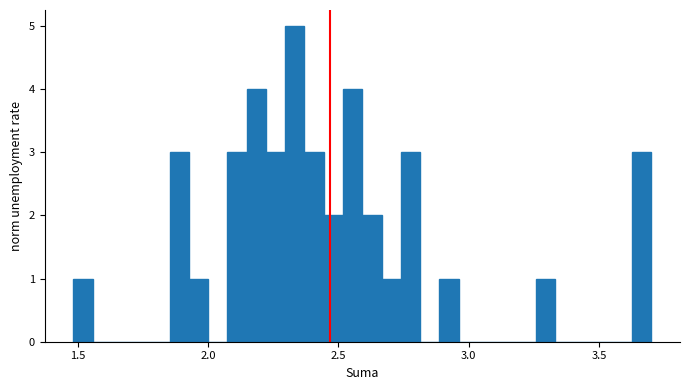

Read against the x-axis, roughly where is the centre of the tallest bar?

2.35